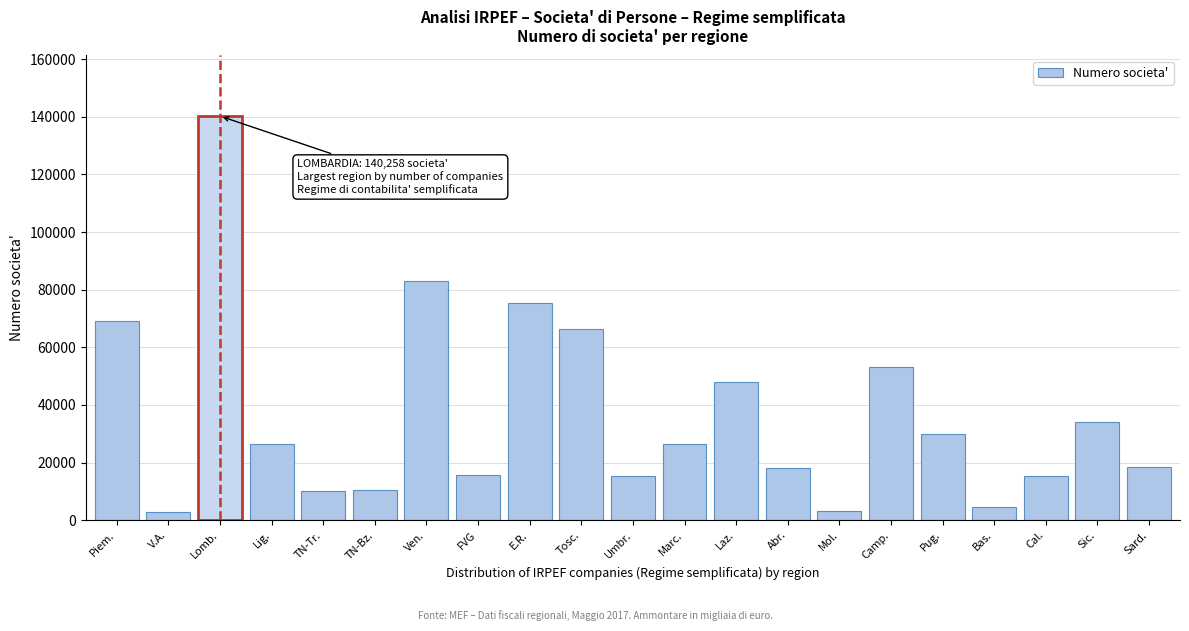

What is the label of the 16th bar from the right?

TN-Bz.